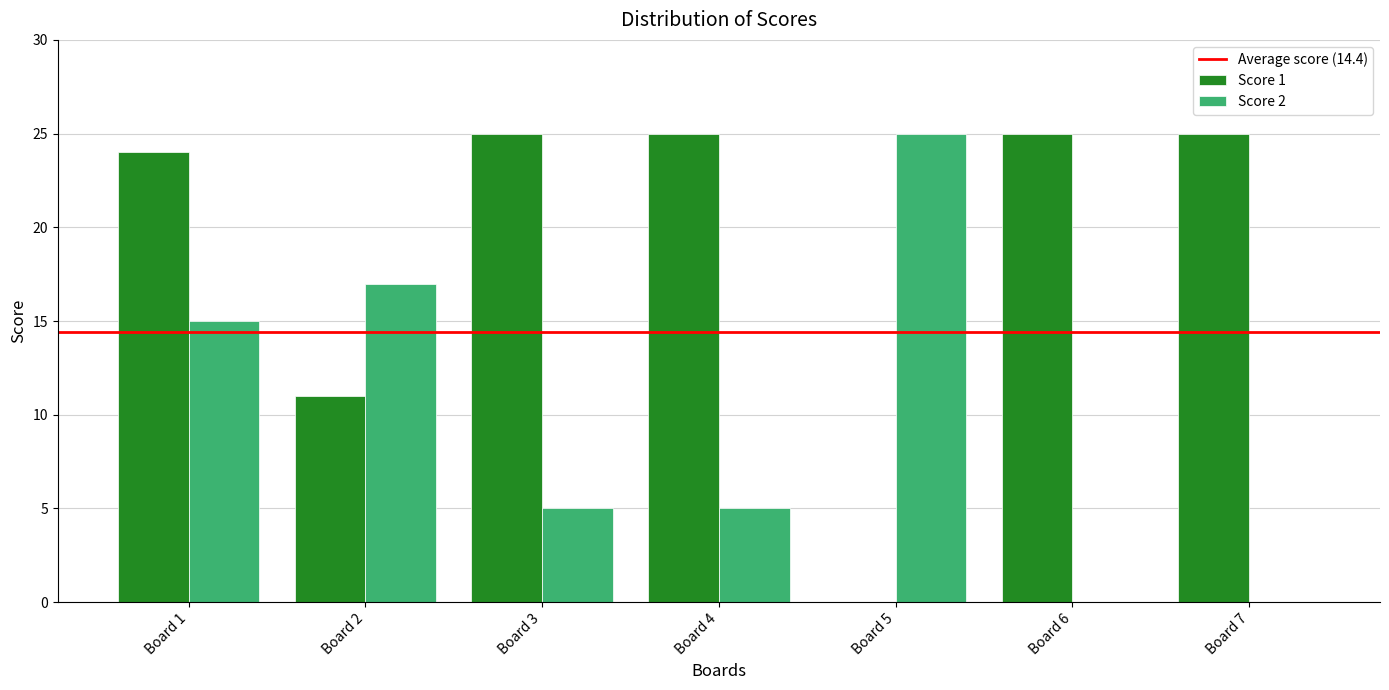

Is the value of Score 2 at Board 2 greater than the value of Score 1 at Board 2?

Yes